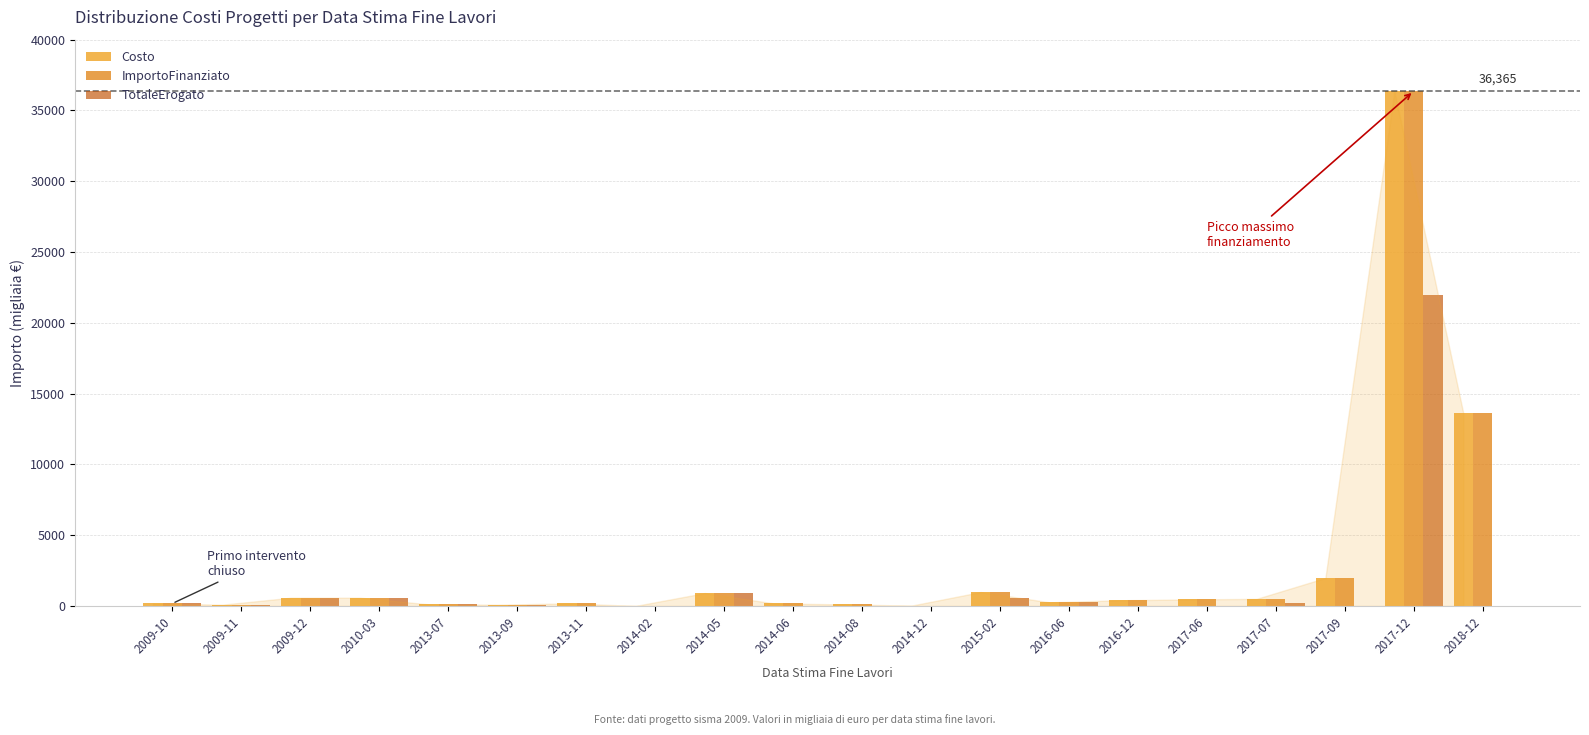

At which label does Costo first exceed 400?

2009-12